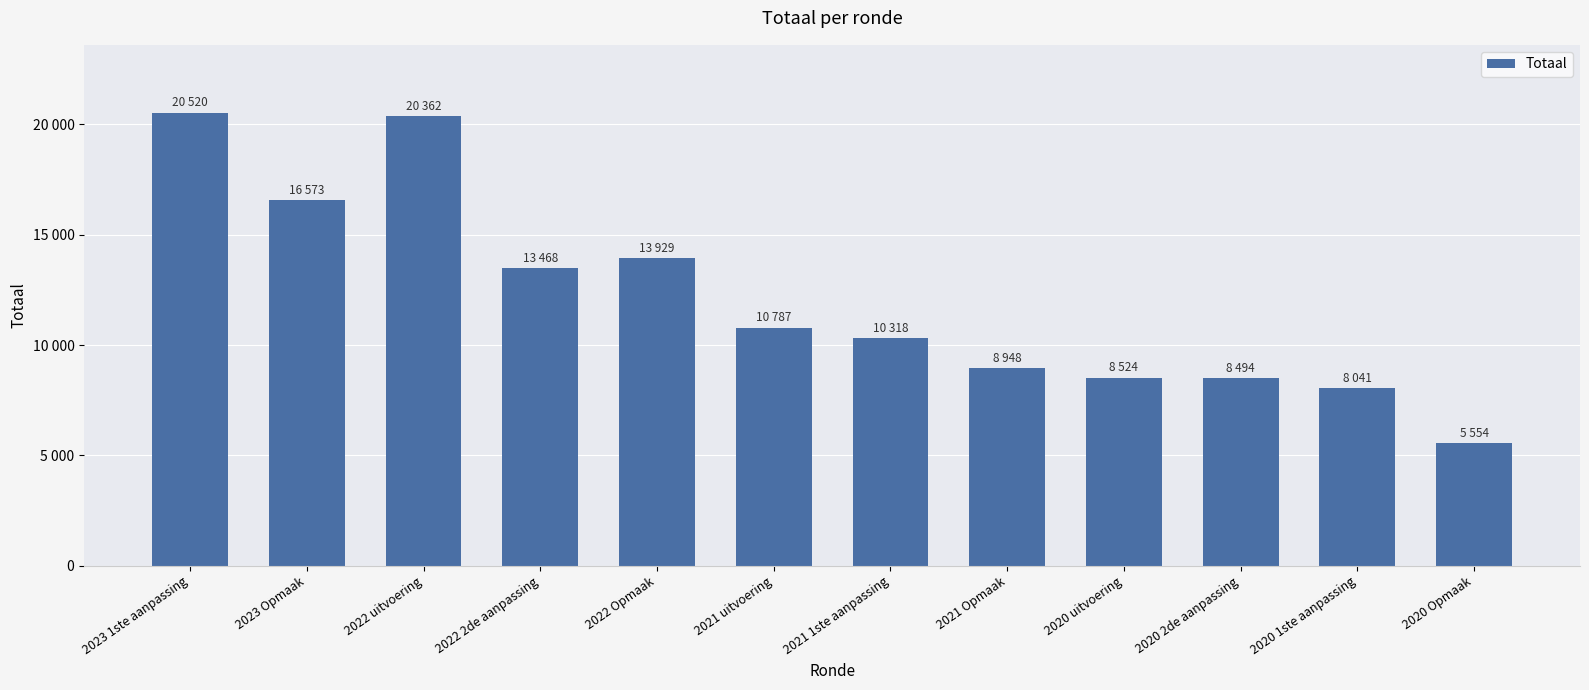

What is the smallest value displayed?

5554